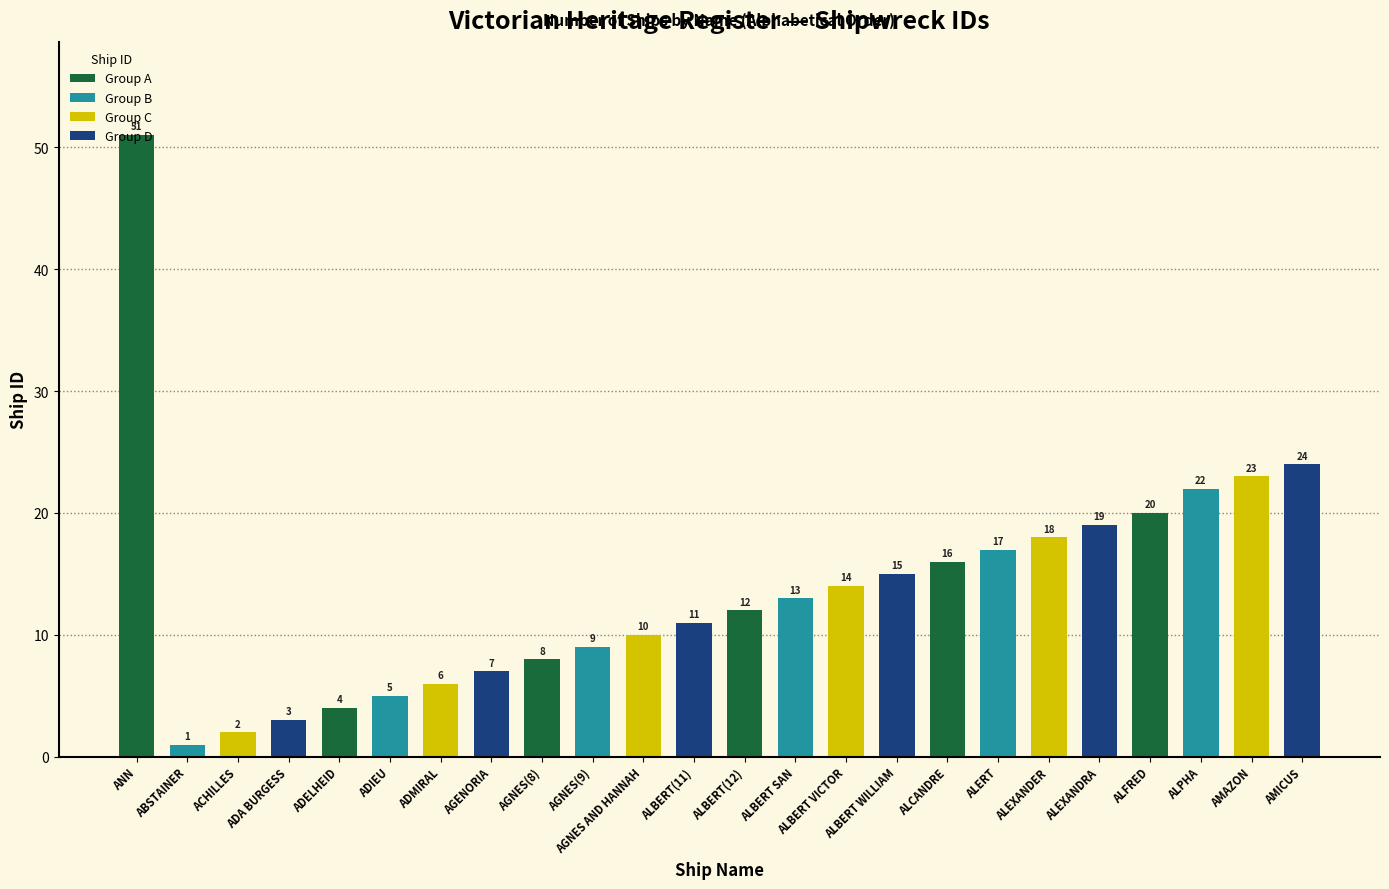

What is the ratio of the value at ALFRED to the value at ALBERT SAN?

1.5